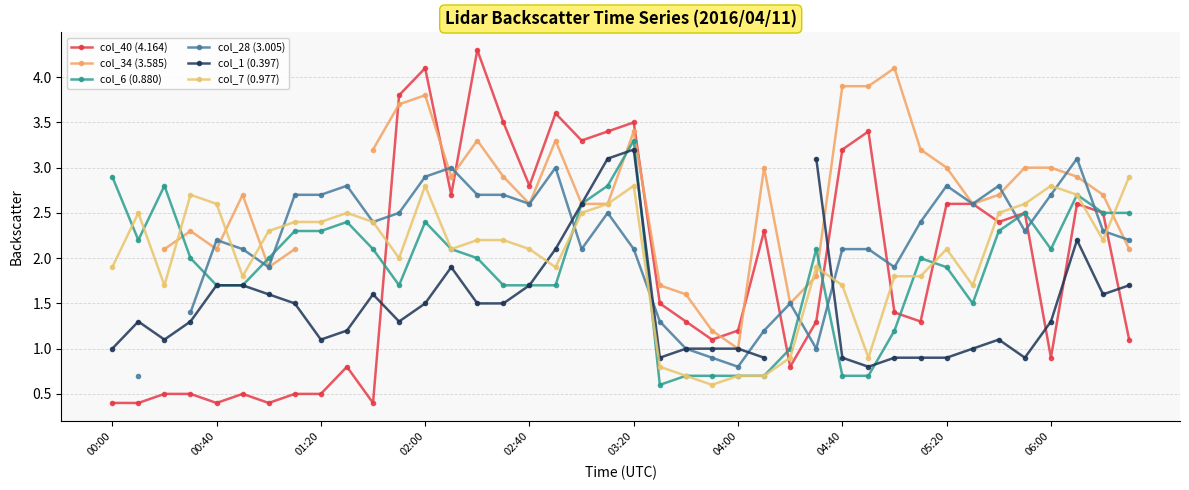

Count the number of data series in this chart.

6